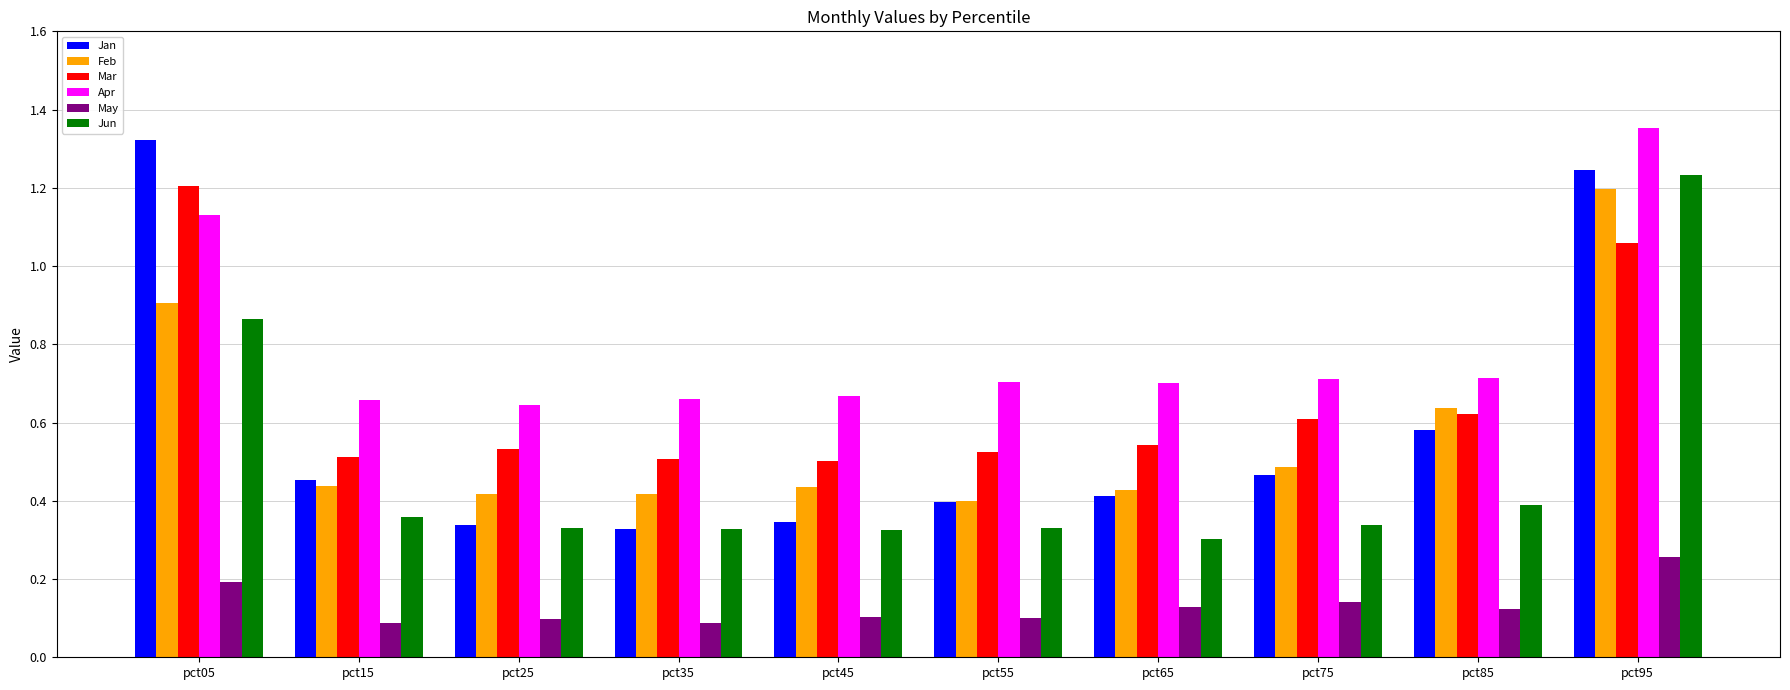

Count the Apr values in the range 0 to 1.

8